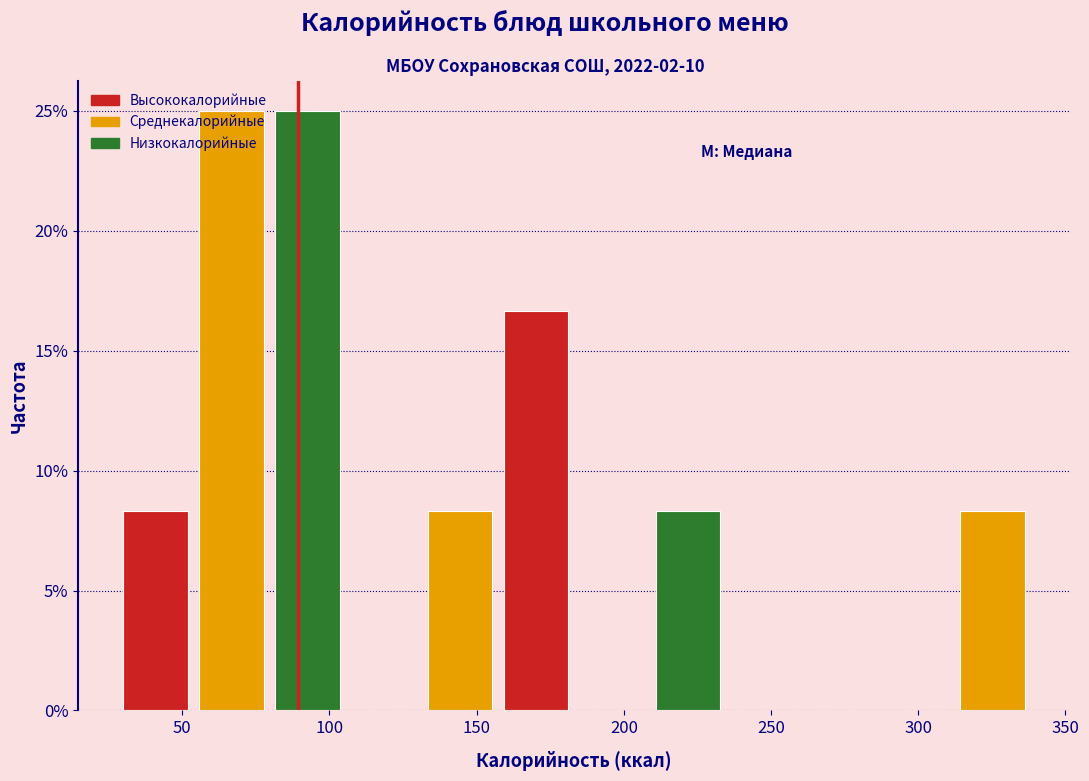

Reading left to right, transcribe this chart: for each bar, give the range it covers on the x-axis and its height. Neither the bar edges nor the heights are printed on the chart, so give them approximately, as read against the axes.

30 to 55: 8.5
55 to 80: 25.0
80 to 110: 25.0
110 to 135: 0
135 to 160: 8.5
160 to 185: 16.5
185 to 210: 0
210 to 235: 8.5
235 to 265: 0
265 to 290: 0
290 to 315: 0
315 to 340: 8.5